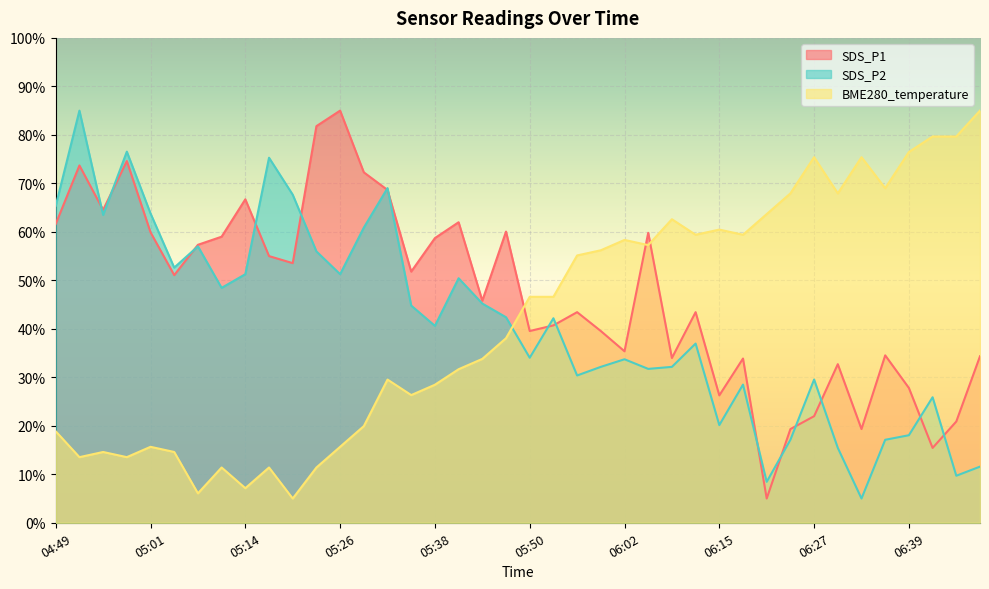

Count the number of data series in this chart.

3